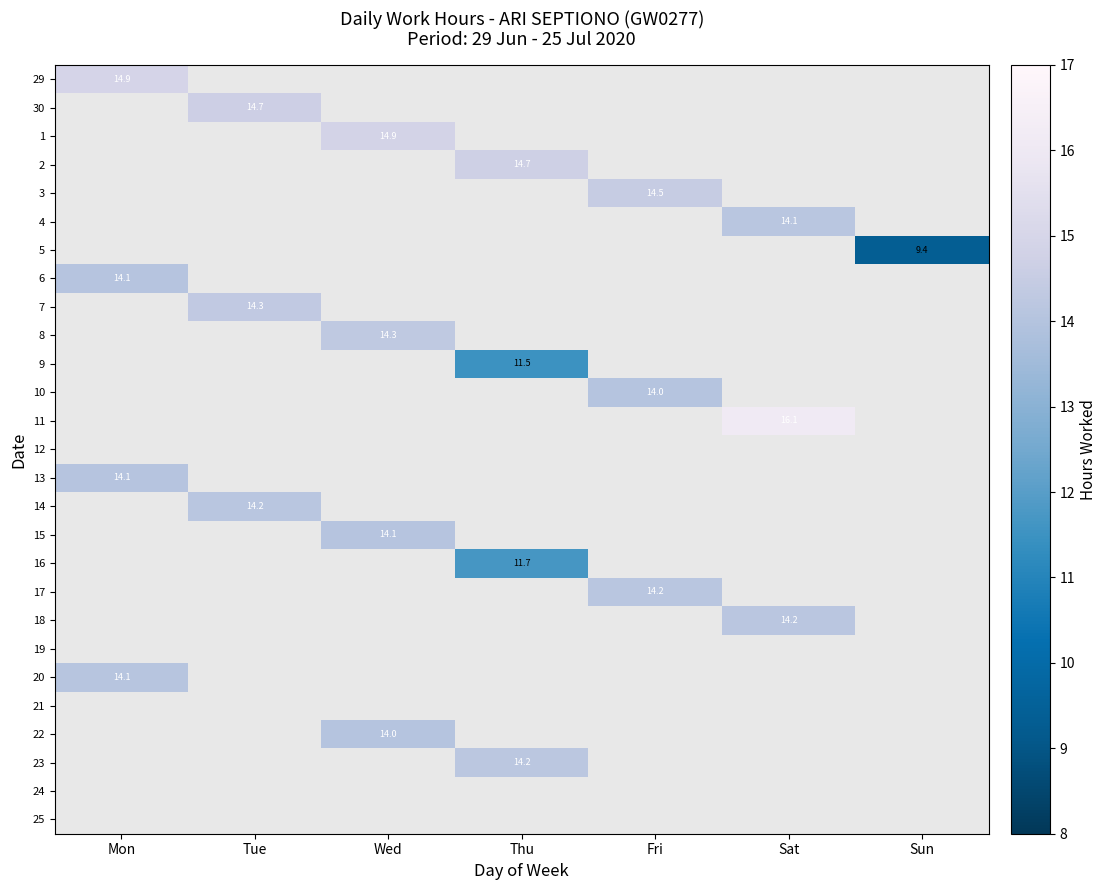

What is the maximum value shown in the chart?

16.1